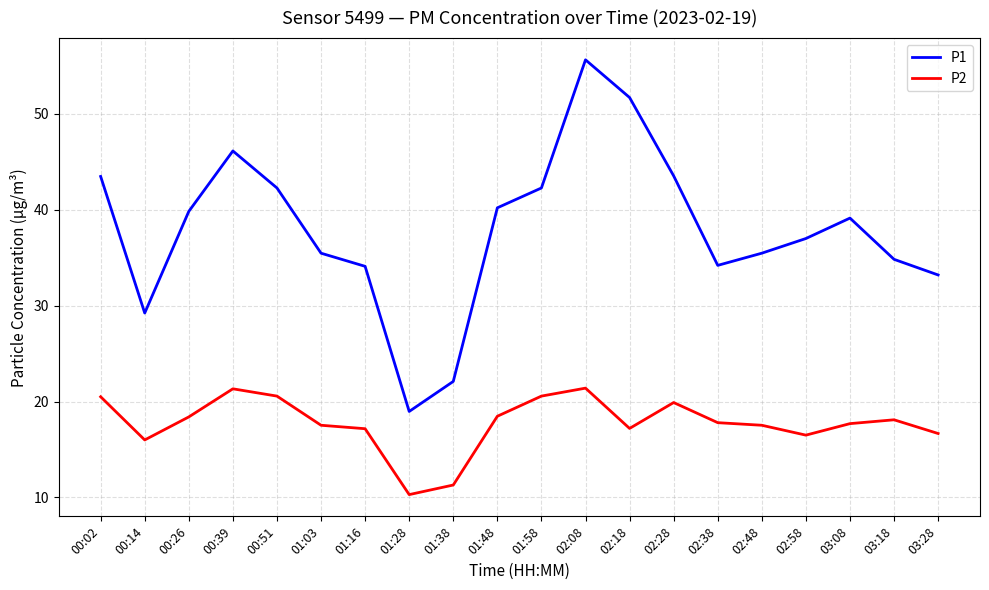

What are all the series names shown in the legend?

P1, P2